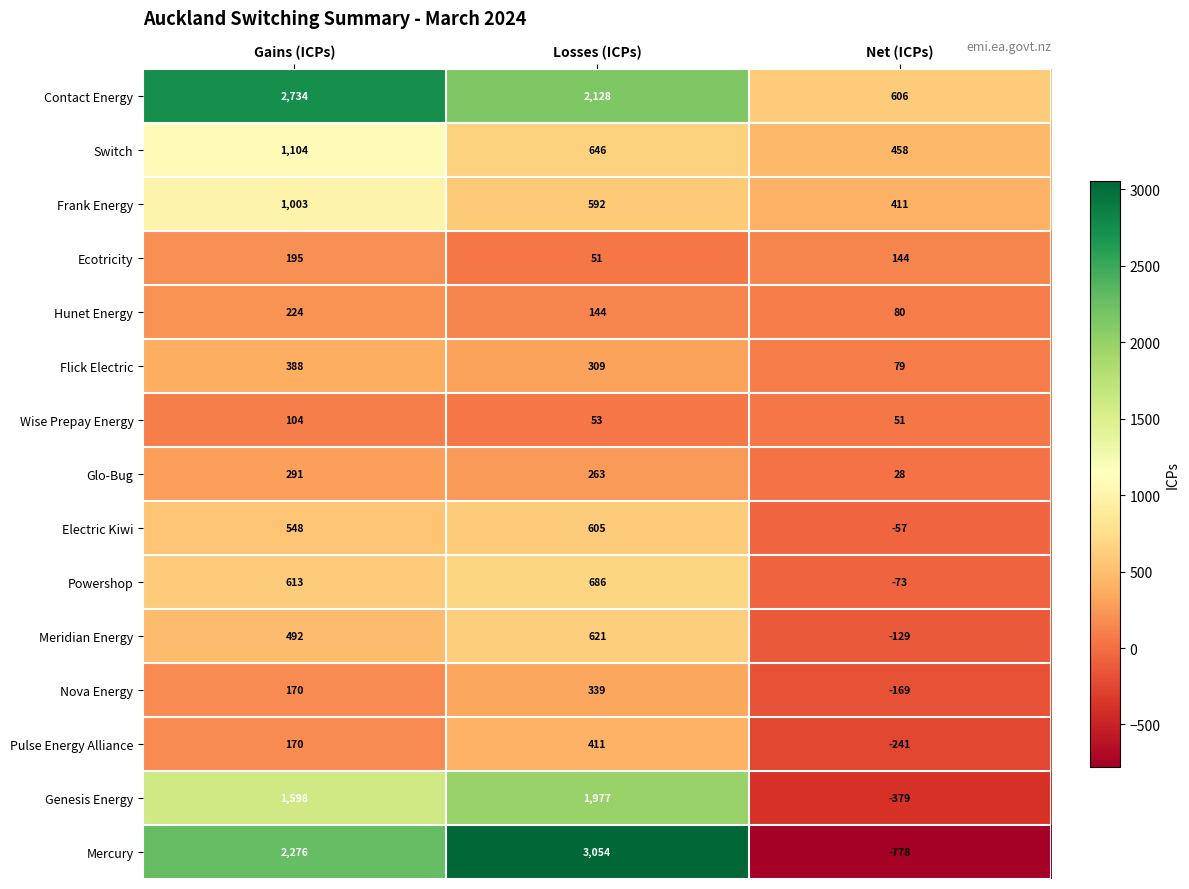

The Contact Energy series shows 4537 at Gains (ICPs). True or false?

False